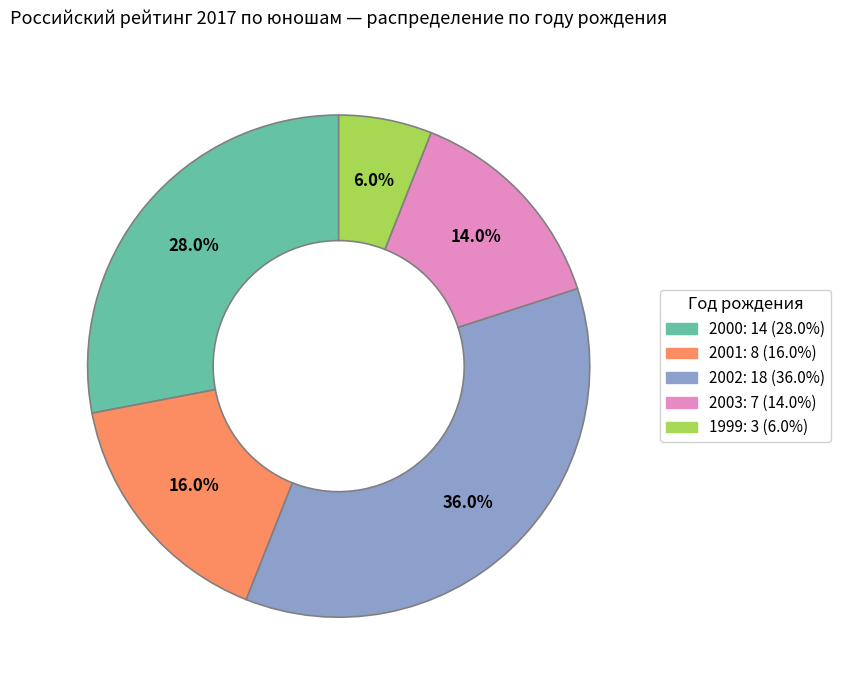

What is the smallest slice in the pie chart?

1999